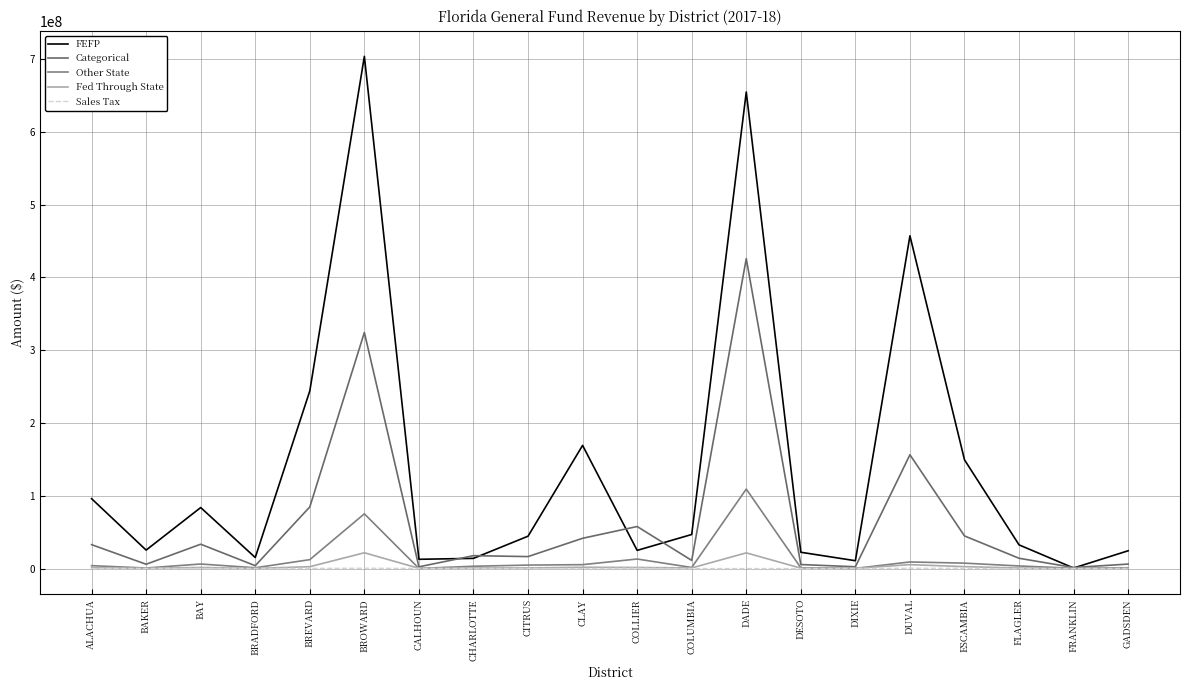

Is it true that Sales Tax equals -244129.4 at ALACHUA?

False